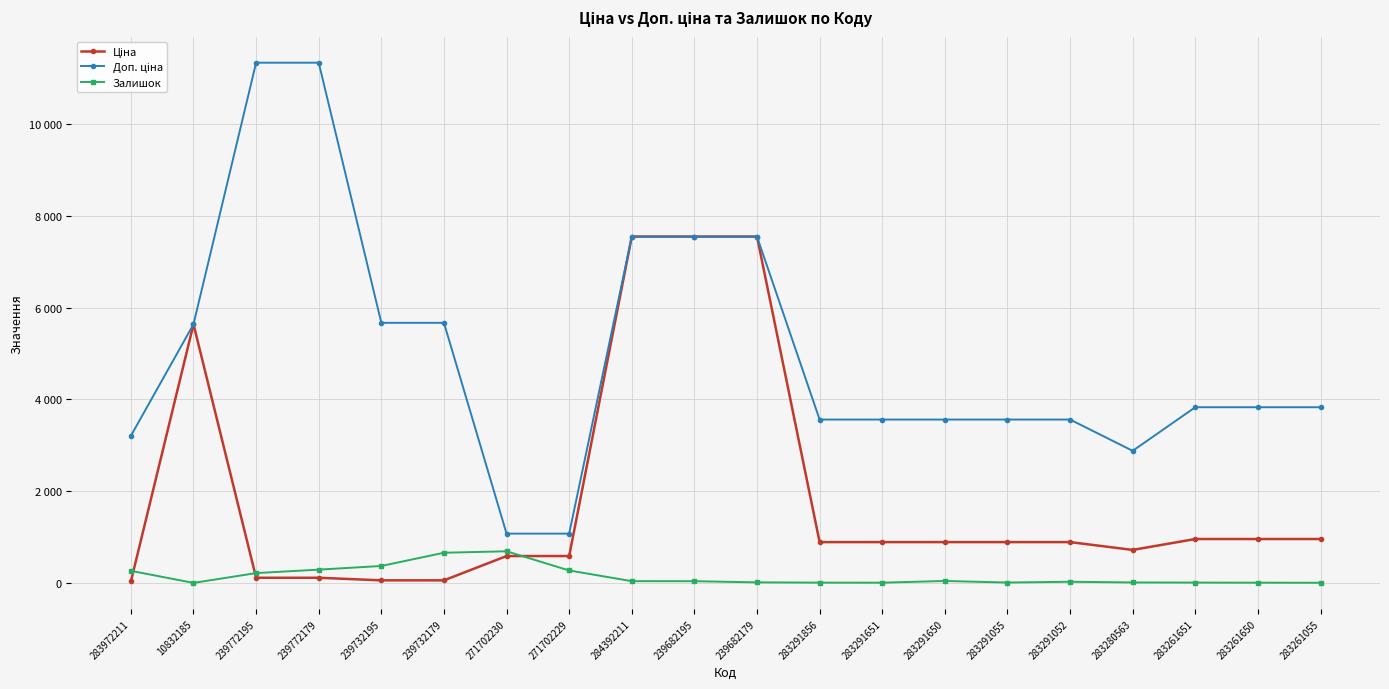

What is the difference between the highest and lowest values at 271702230?

488.5